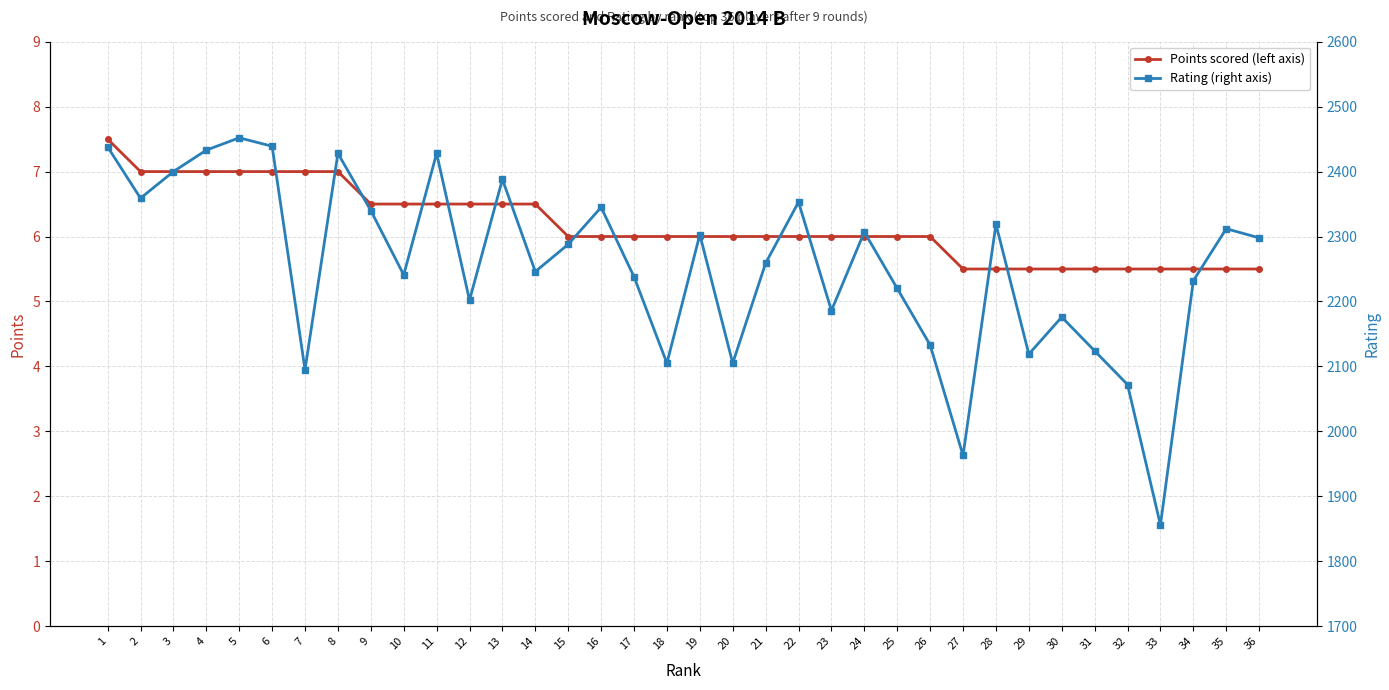

What is the maximum value for Rating (right axis)?

2452.0